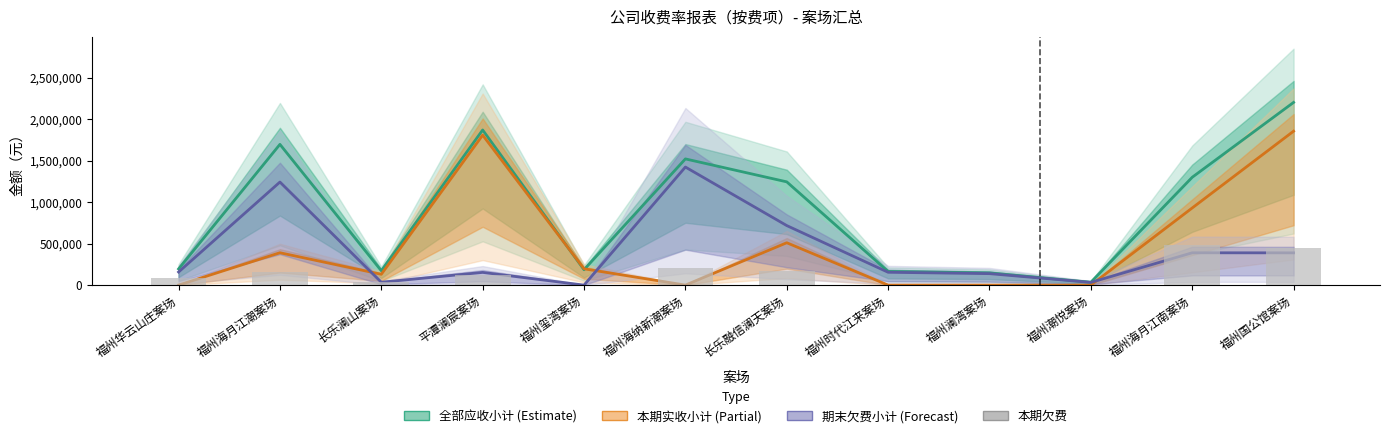

At which label does 全部应收小计 reach its peak?

福州国公馆案场